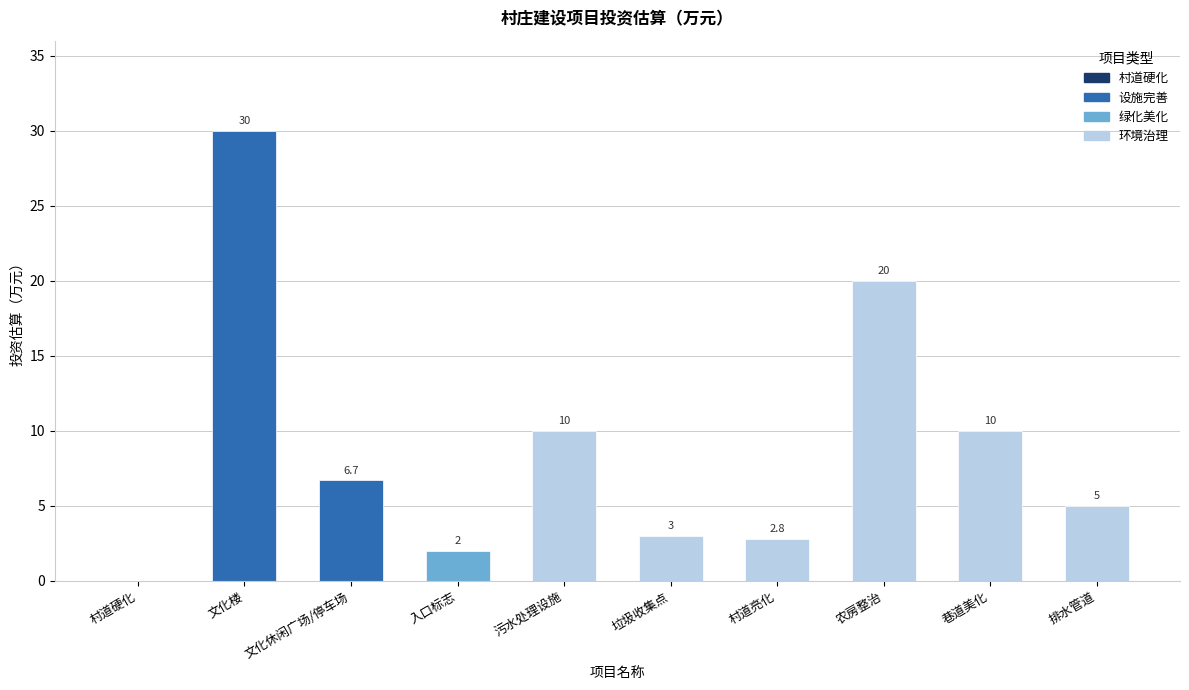

Does the chart contain stacked bars?

No